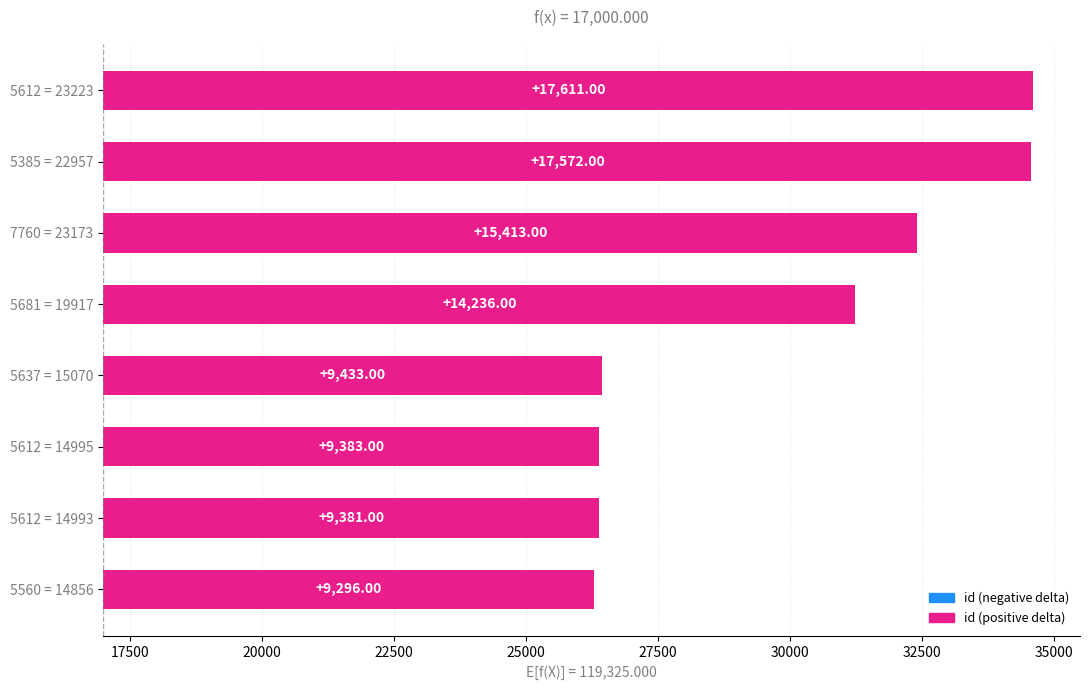

Count the number of values greater than 14236.

3